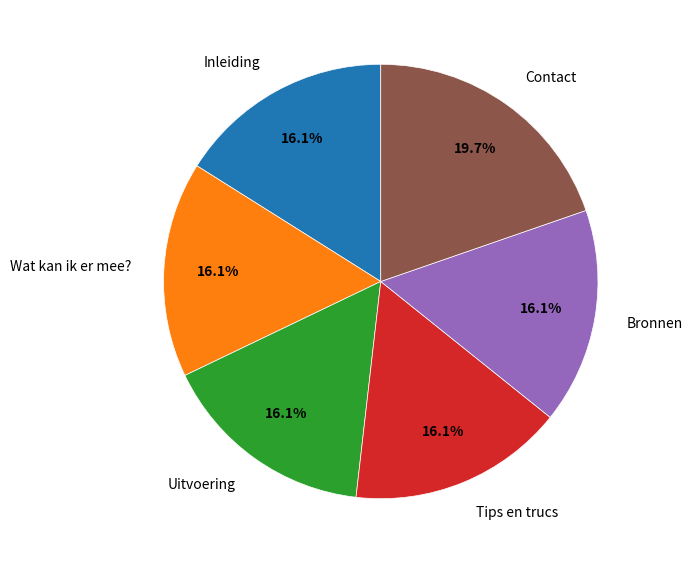

Combined, do Inleiding and Bronnen account for over 50%?

No